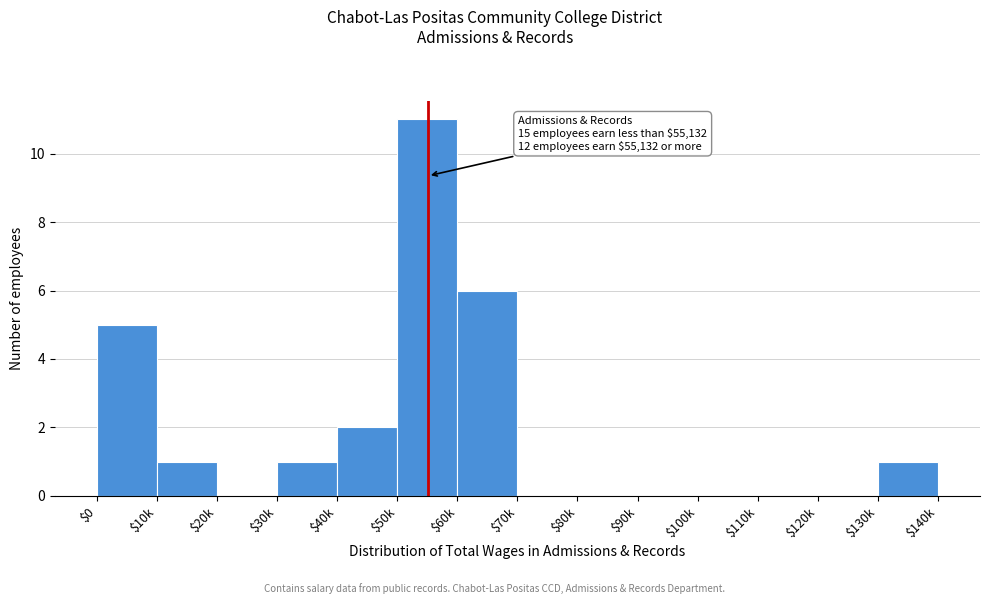

What is the sum of all values?

27